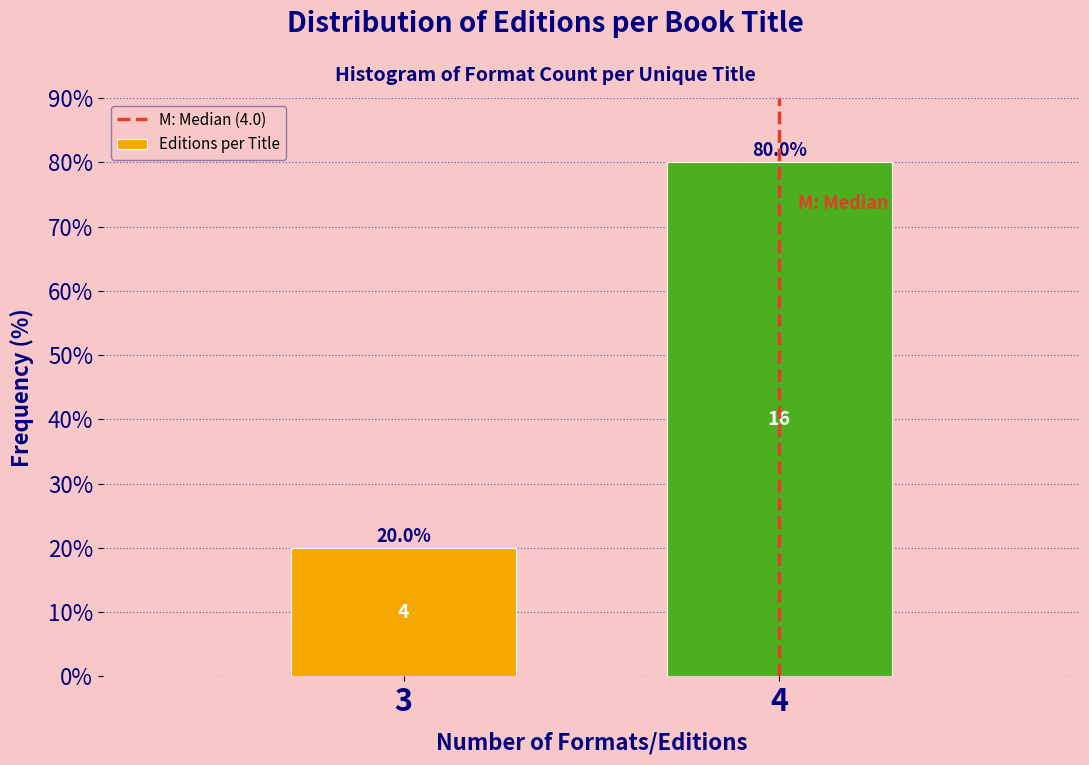

Reading left to right, extract all data points from this chart.

20	80